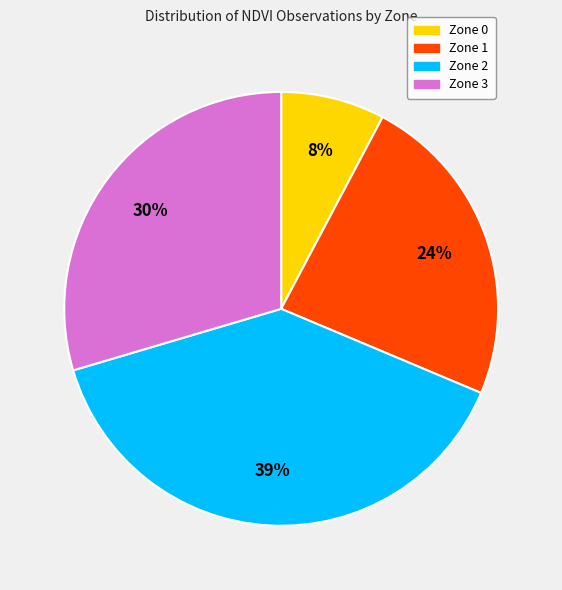

The Zone 3 slice represents 17% of the pie. True or false?

False